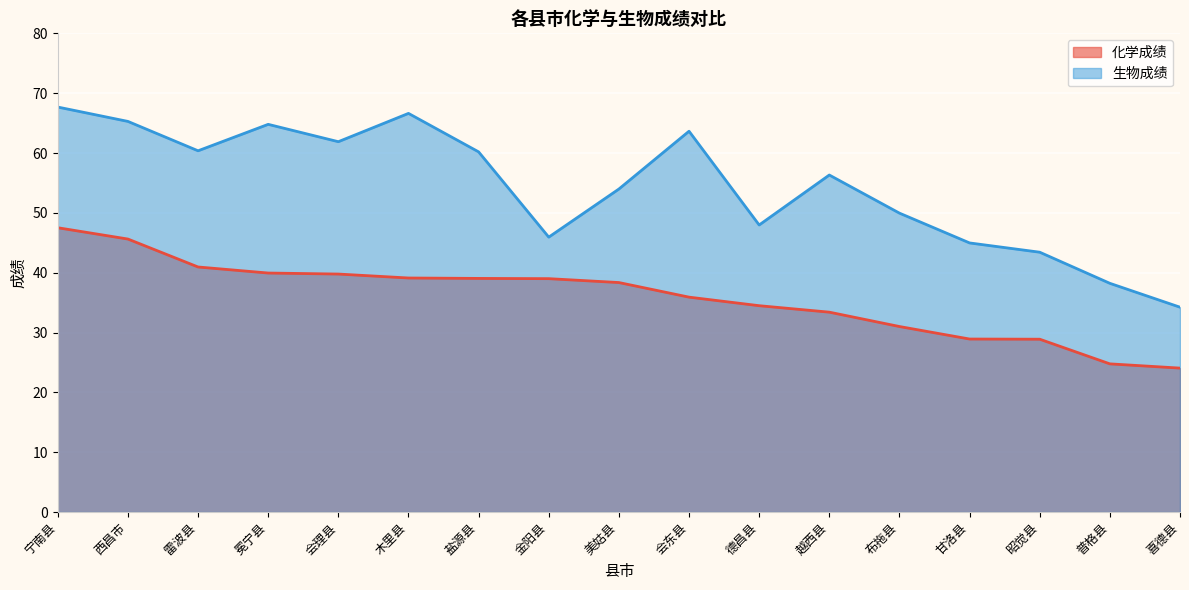

What position from the left is 雷波县?

3